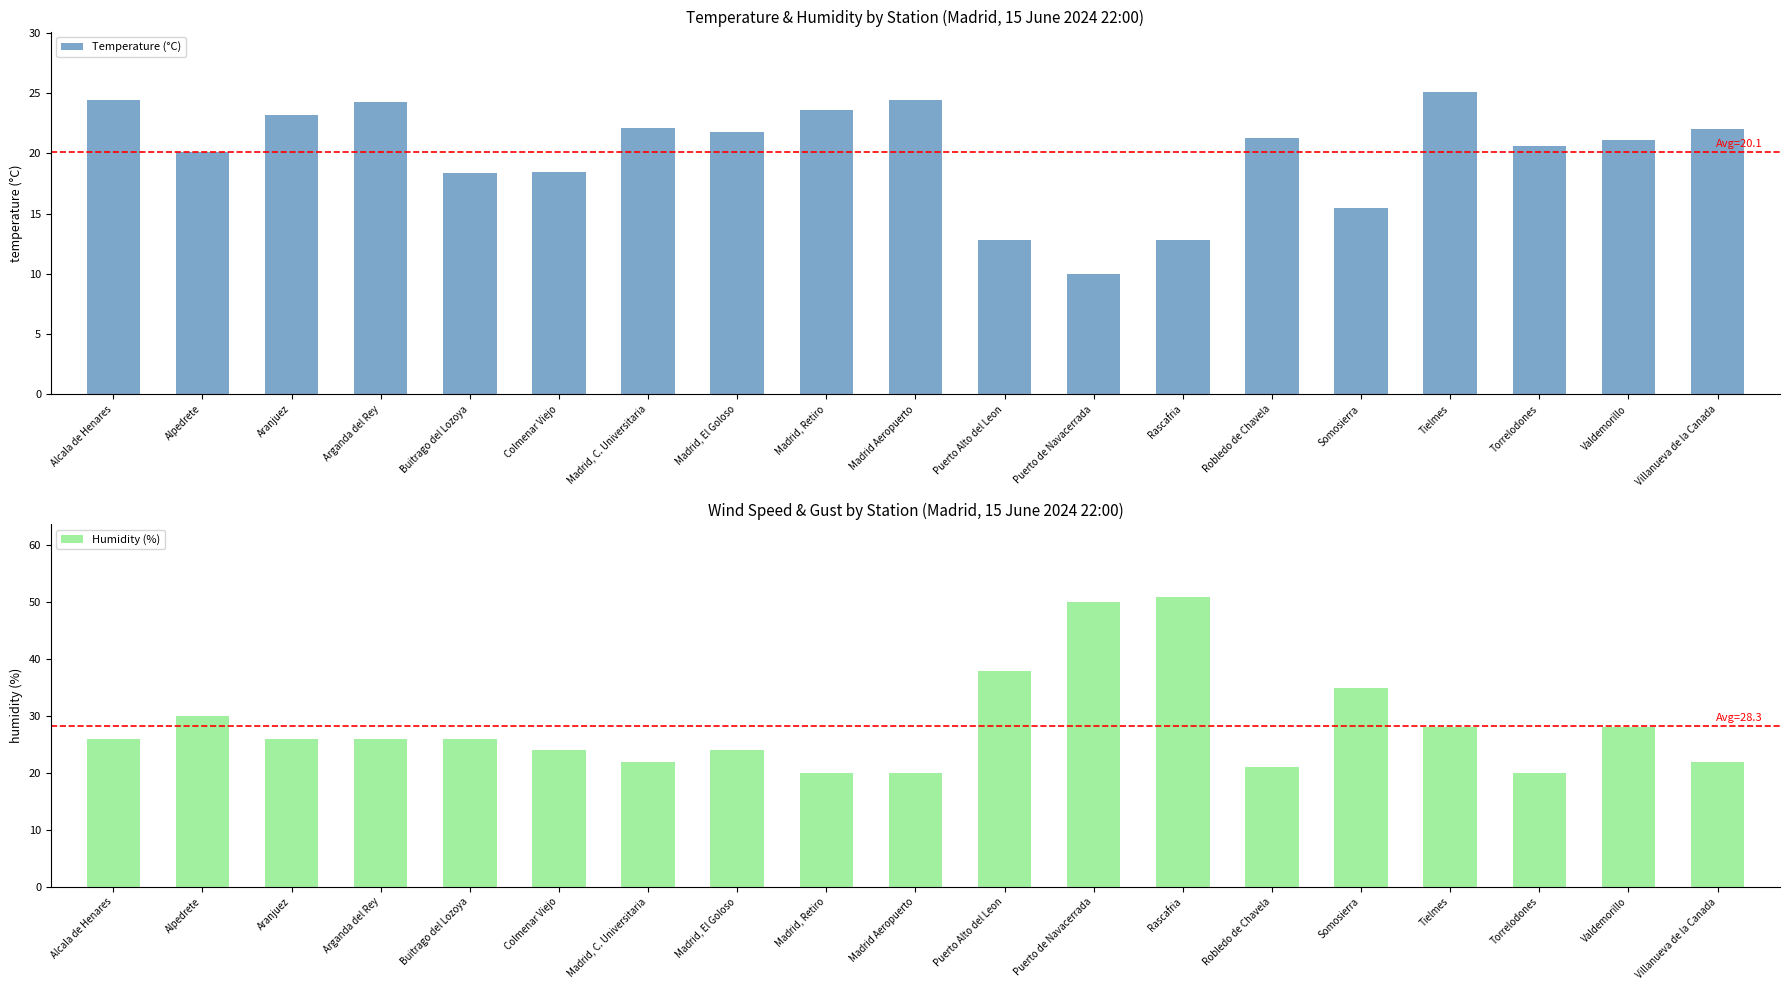

What is the spread (max minus min) of values at Madrid Aeropuerto?

4.4